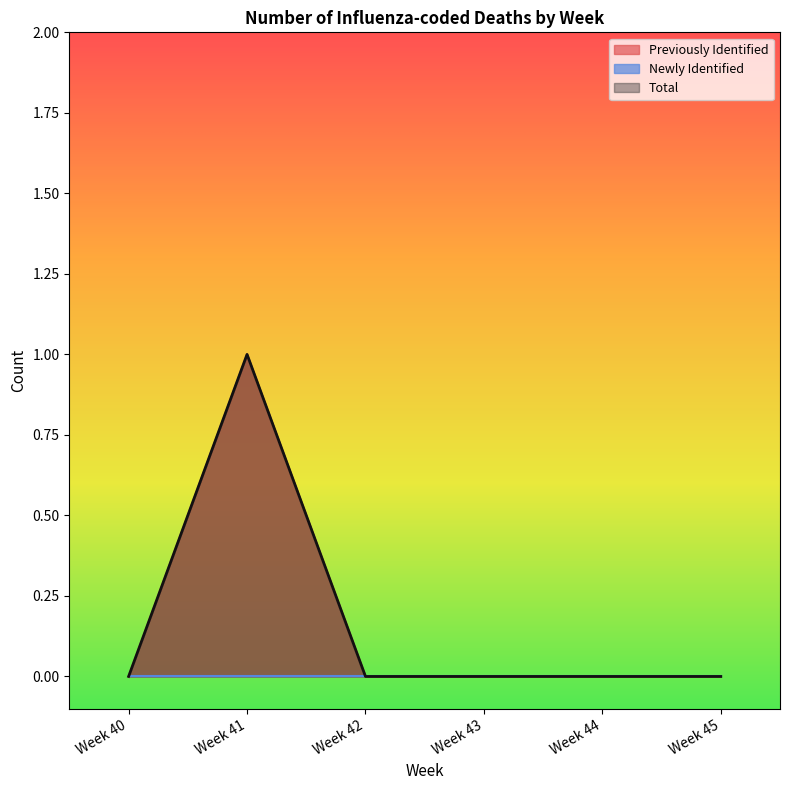

Between Week 42 and Week 44, which is larger?

Week 42